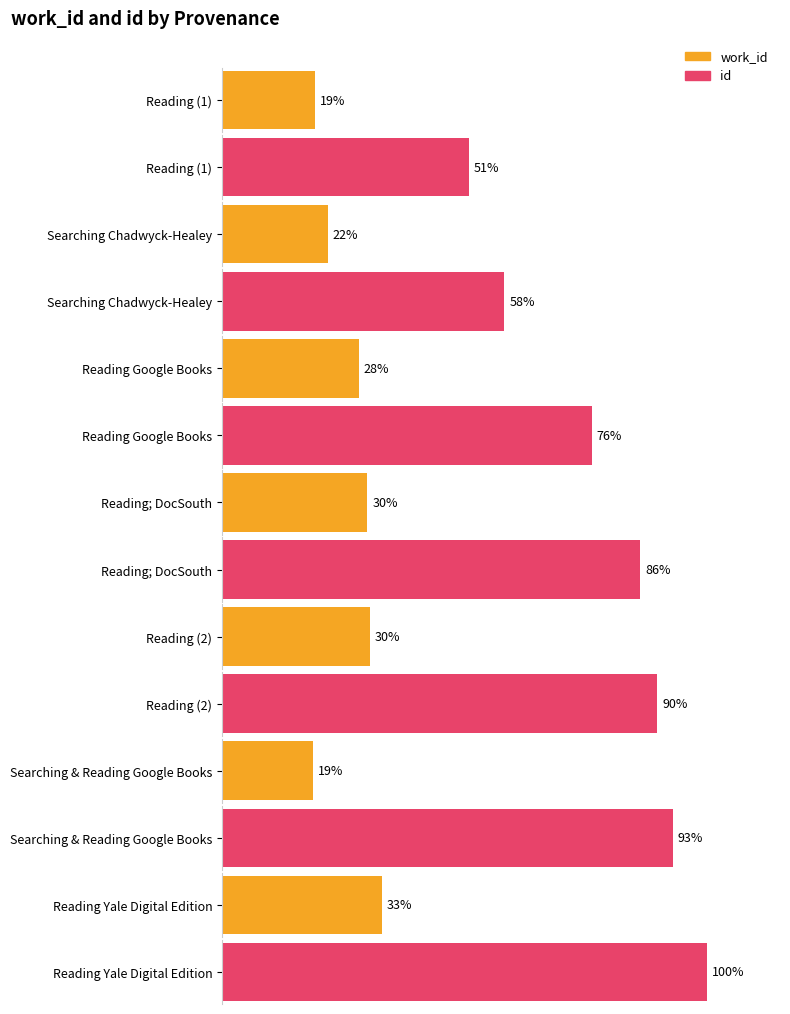

What are all the series names shown in the legend?

work_id, id